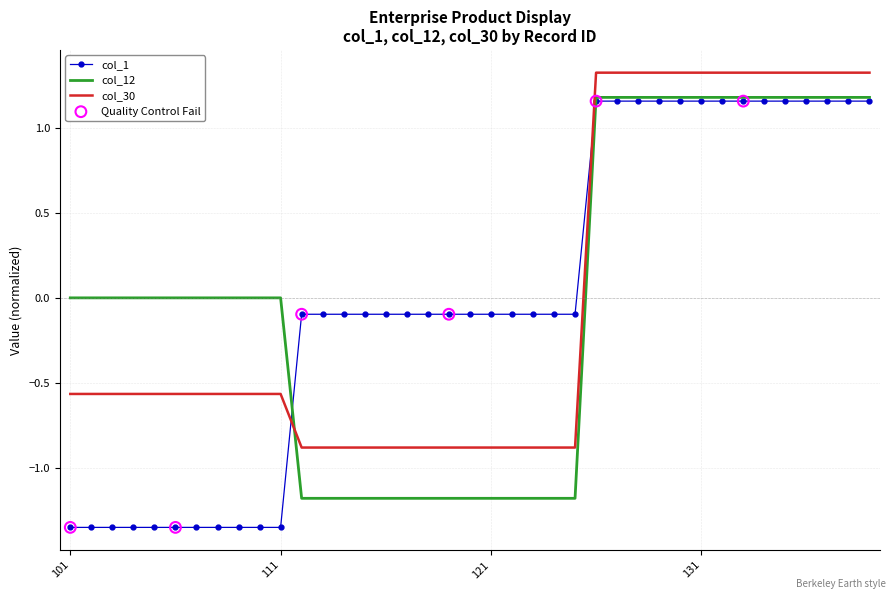

Which series has the largest range (max minus min)?

col_1